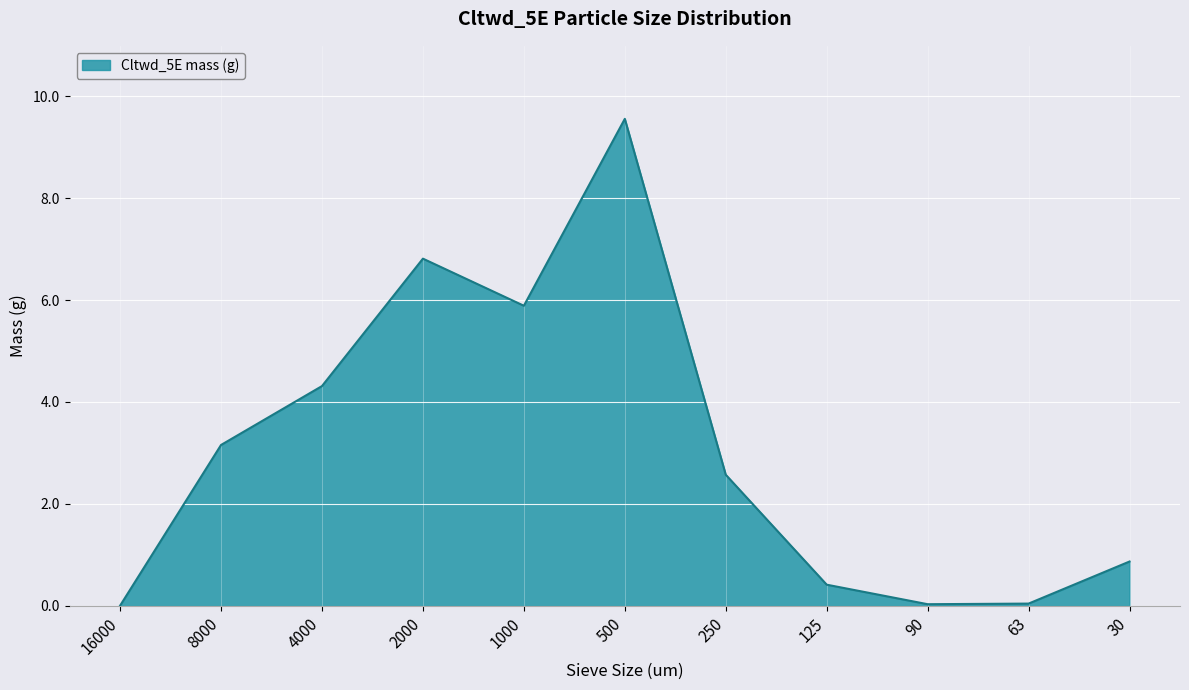

What is the greatest value displayed?

9.6